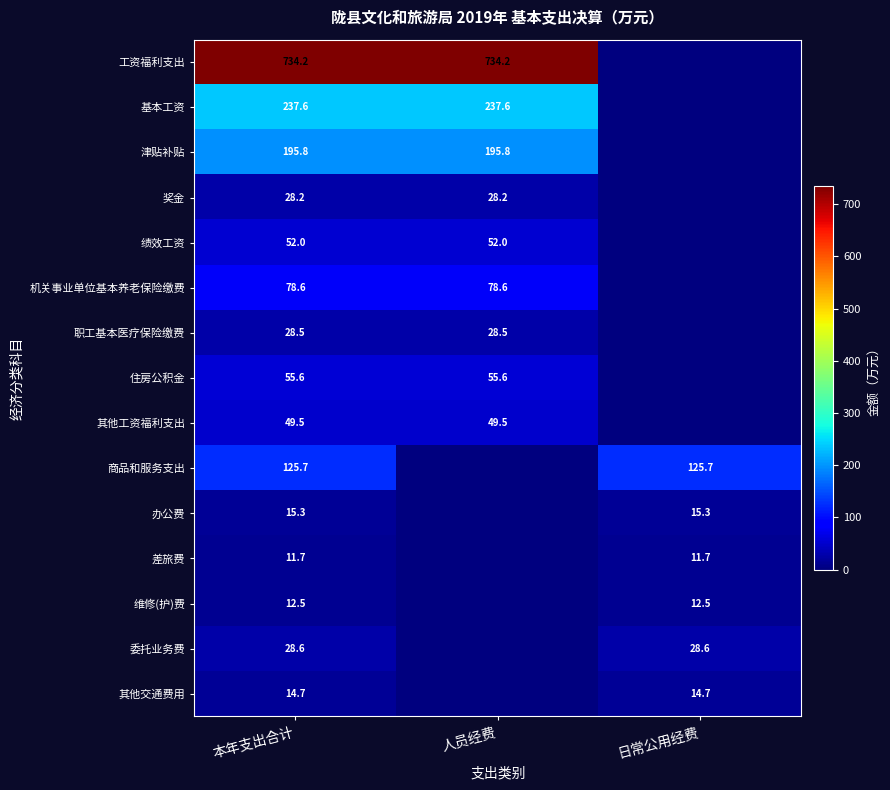

What is the spread (max minus min) of values at 本年支出合计?

722.5